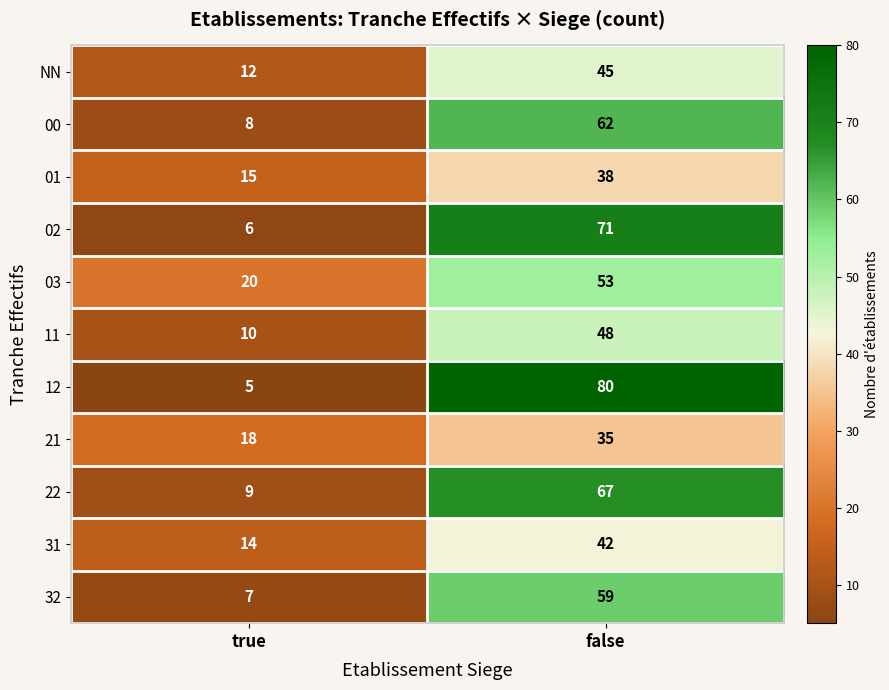

What is the total value across all series at true?

124